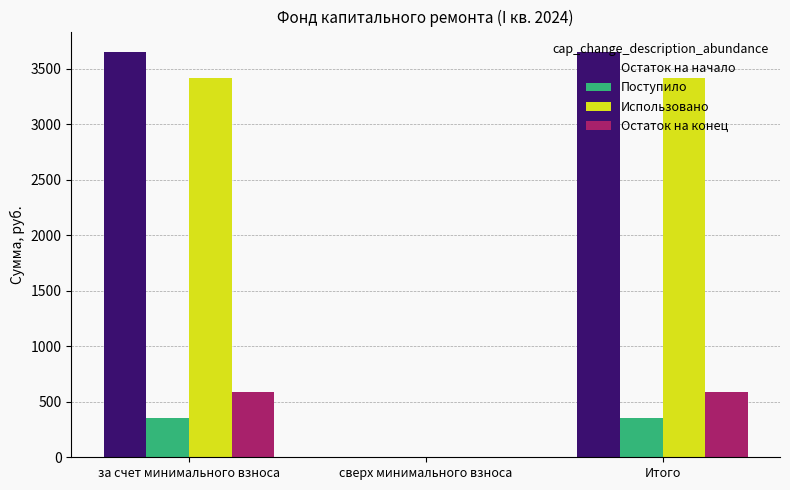

Does the chart contain stacked bars?

No